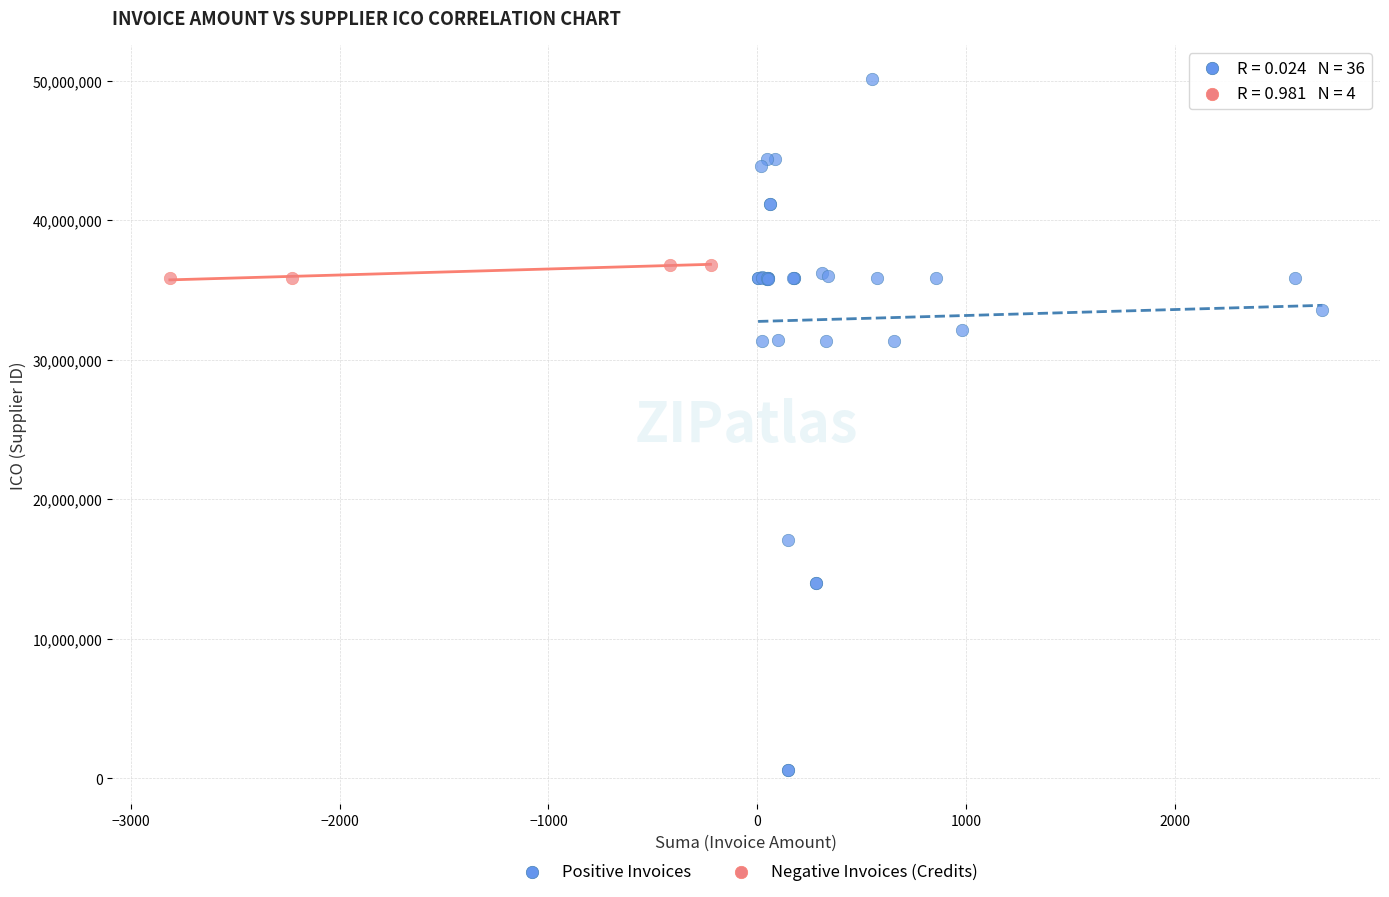

Which series has the largest Y range (max minus min)?

Positive Invoices